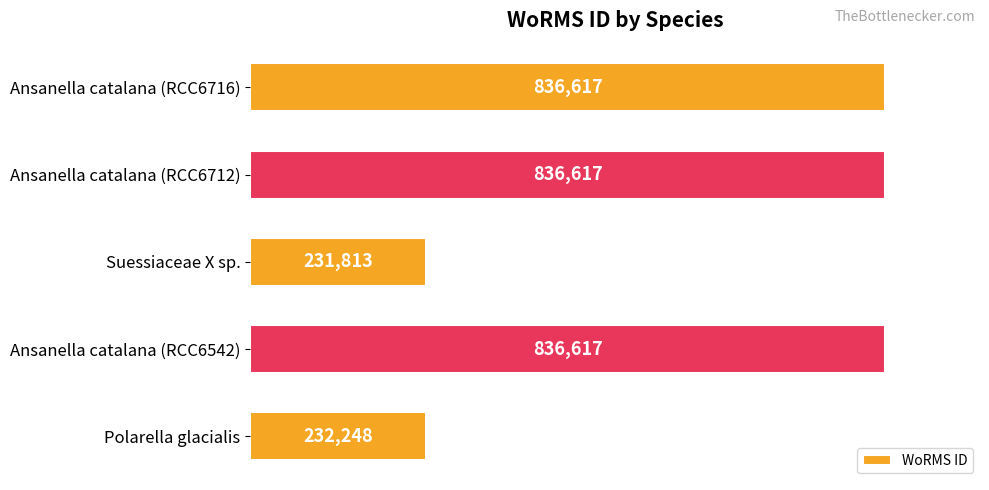

Reading bottom to top, extract all data points from this chart.

232248	836617	231813	836617	836617